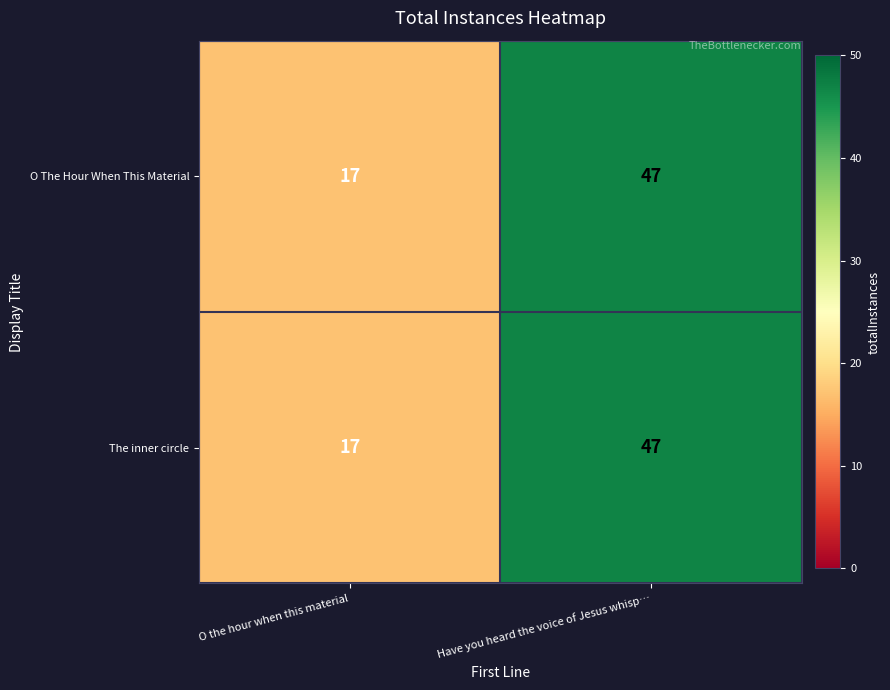

How many data points does each series have?

2